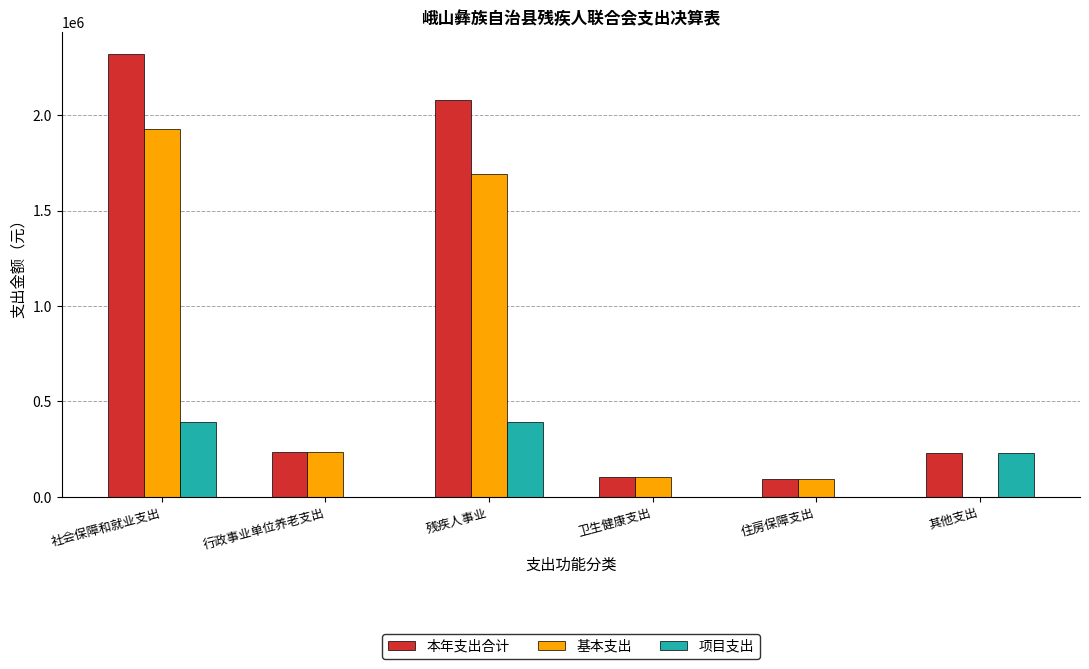

What are all the series names shown in the legend?

本年支出合计, 基本支出, 项目支出